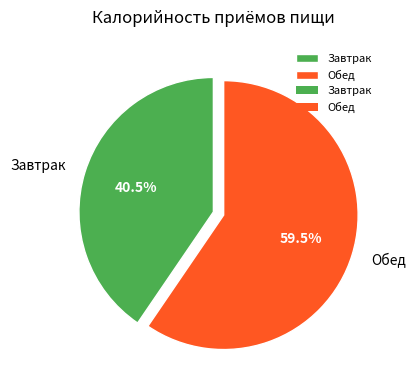

Approximately how many times larger is the value at Обед compared to Завтрак?

1.5